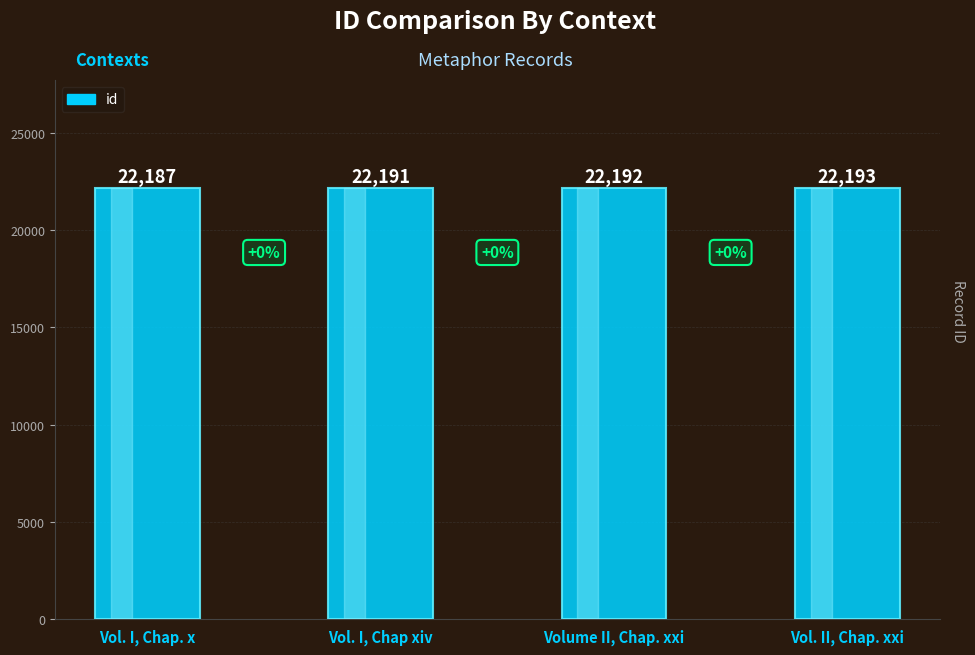

What value does the data have at Vol. I, Chap. x?

22187